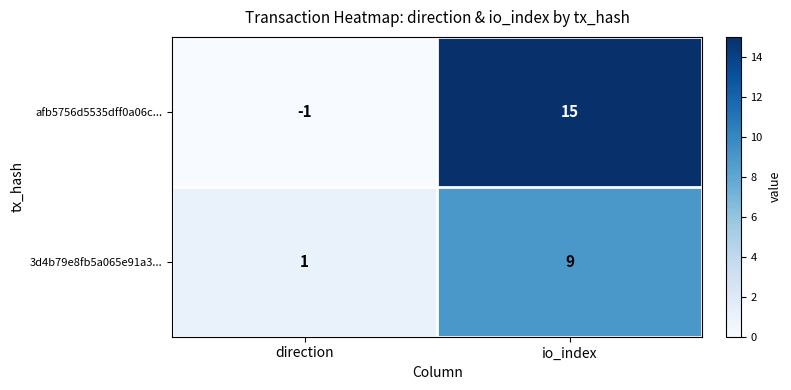

Which series has the widest spread of values?

afb5756d5535dff0a06c...